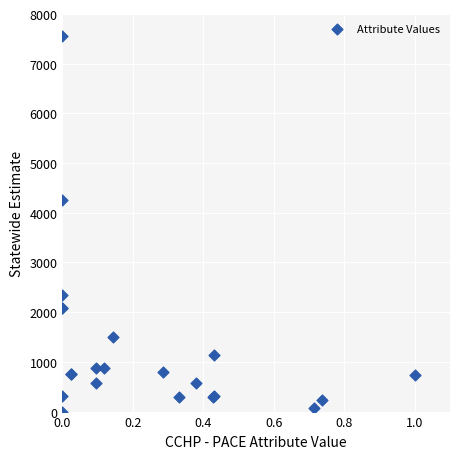

What Y value in the scatter plot is closest to 3780?

4267.4